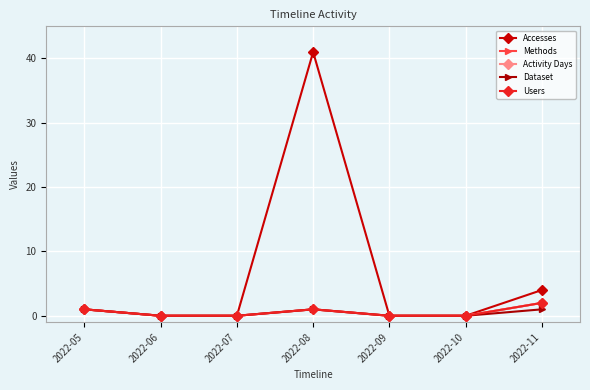

True or false: Activity Days has a value of 0 at 2022-07.

True